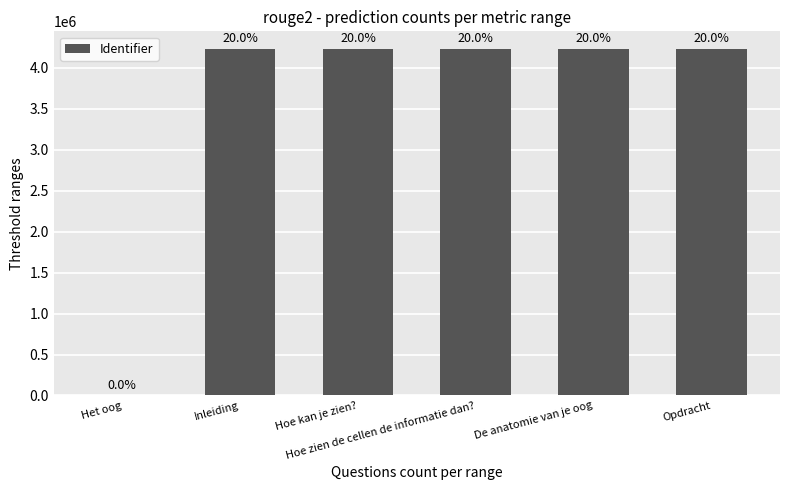

List the labels in order of value, smallest first.

Het oog, Inleiding, Hoe kan je zien?, Hoe zien de cellen de informatie dan?, De anatomie van je oog, Opdracht